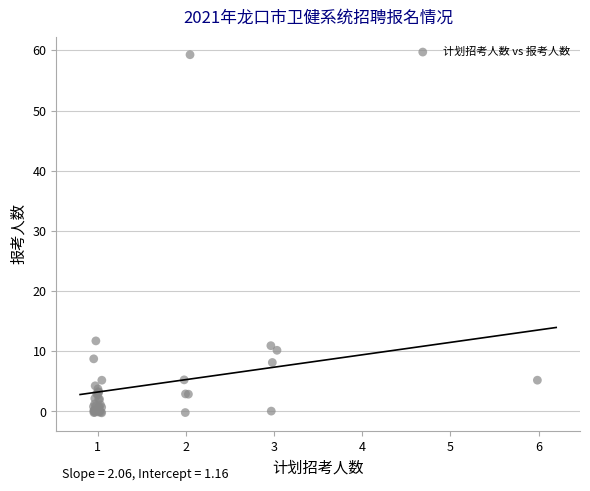

What Y value in the scatter plot is closest to 29?

11.7